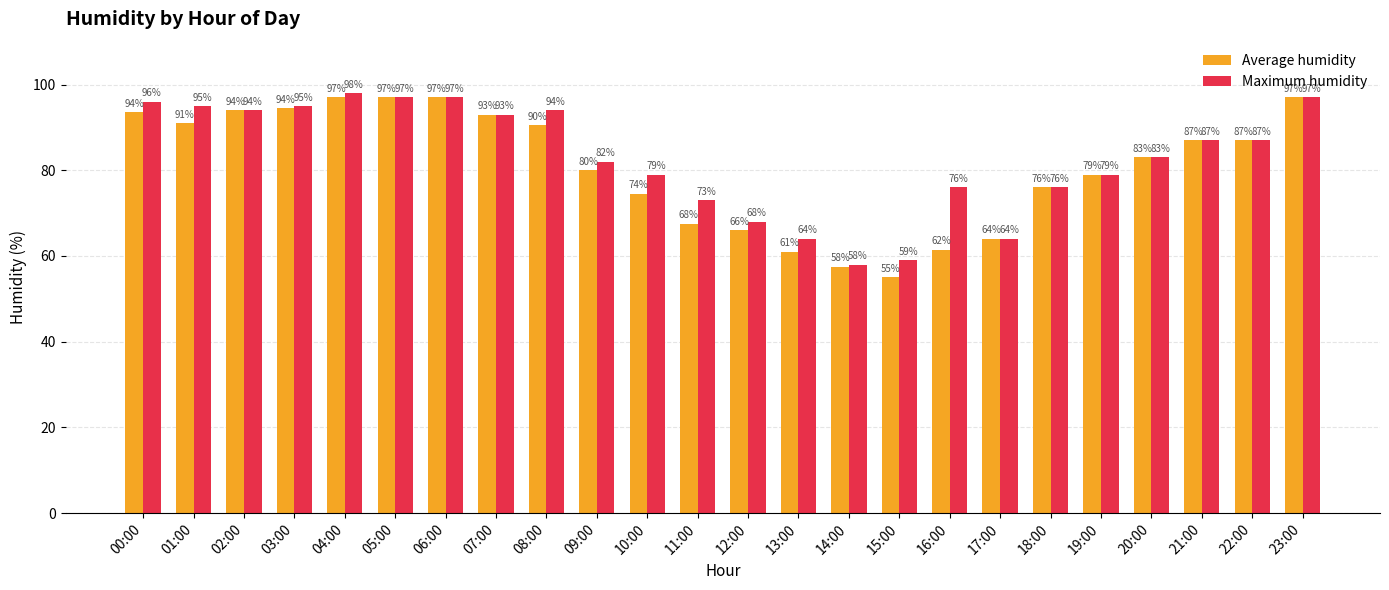

At which label does Maximum humidity reach its minimum?

14:00